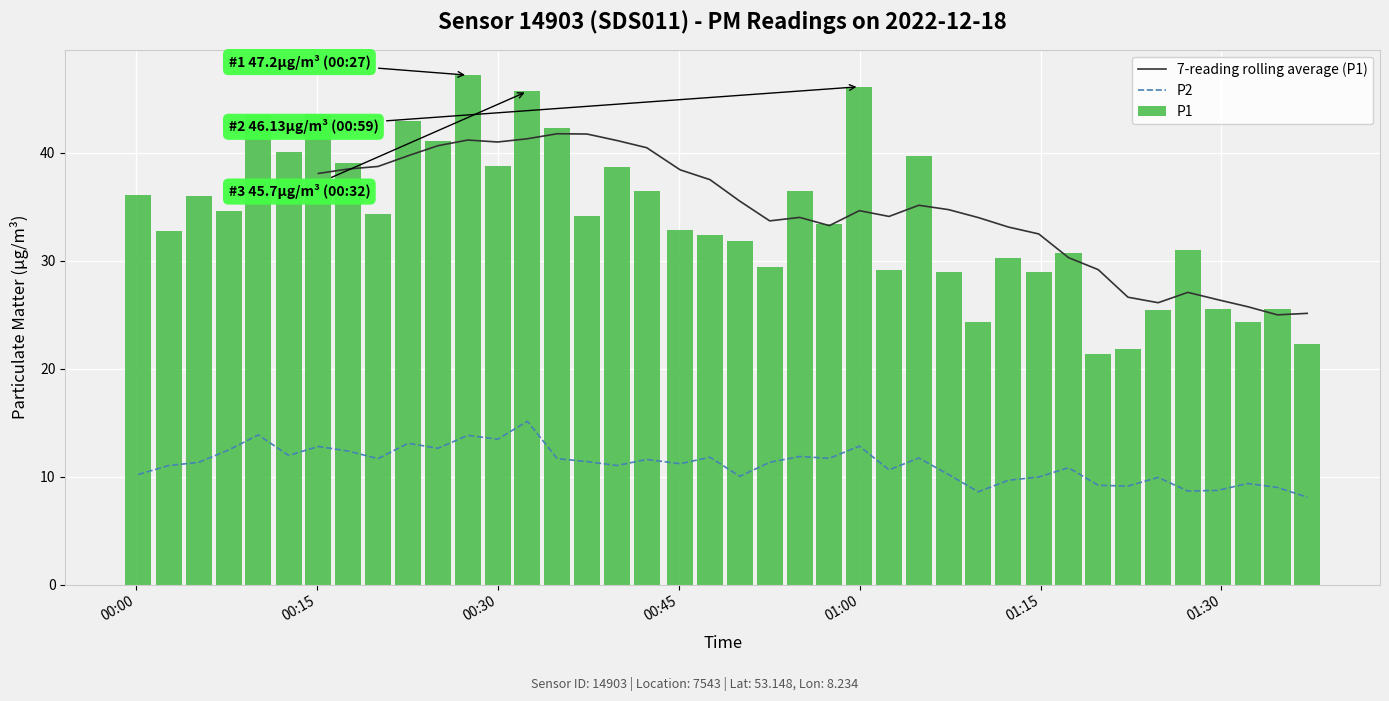

What is the lowest value of the P2 series?

8.1